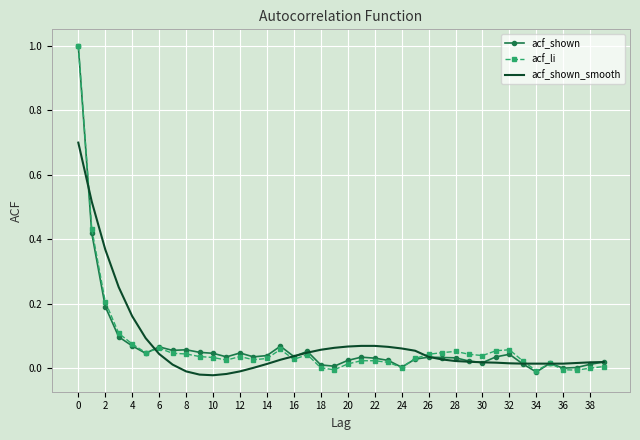

What is the maximum value shown in the chart?

1.0